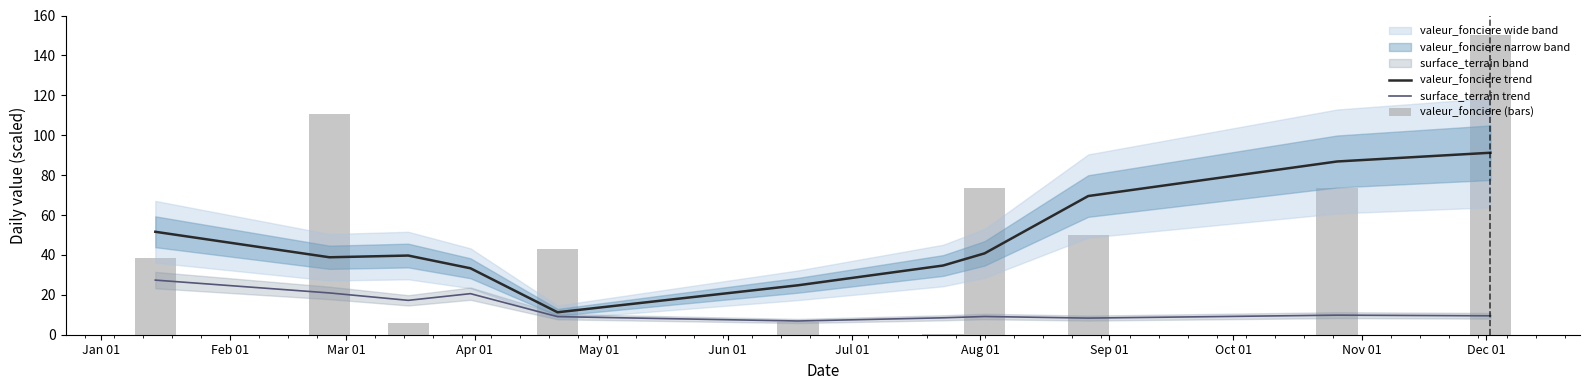

What is the average value of the valeur_fonciere trend series?

47.5